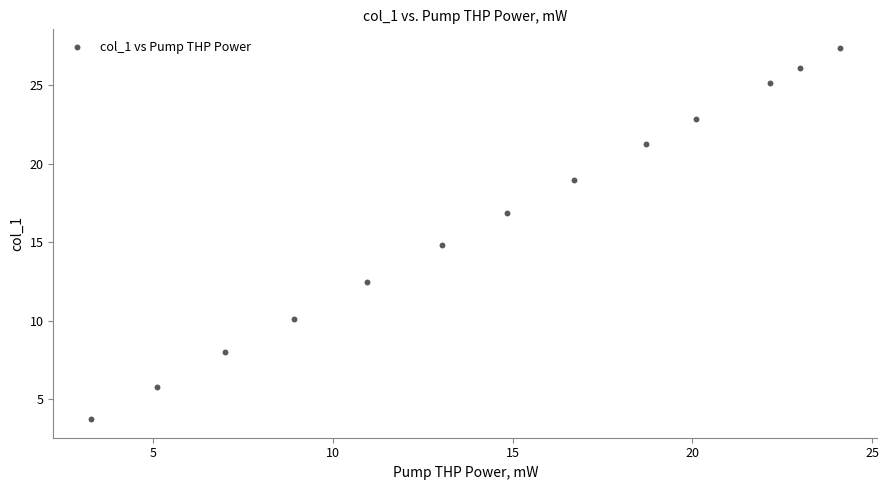

What is the range of X values (max minus min)?

20.8